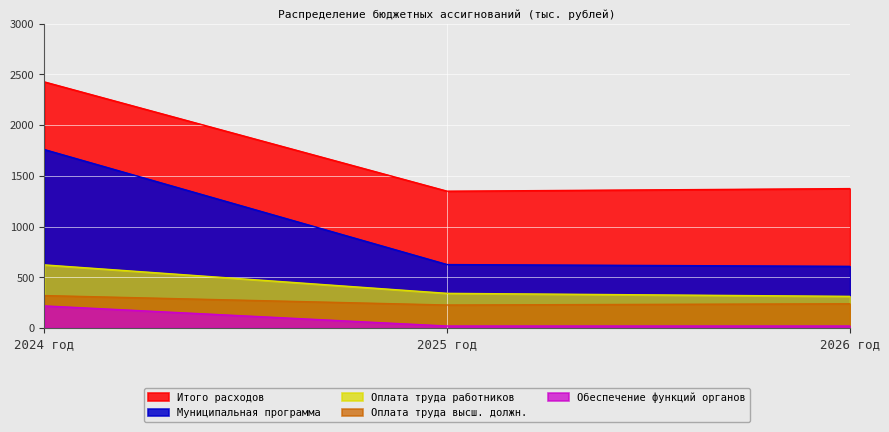

What is the spread (max minus min) of values at 2025 год?

1329.0